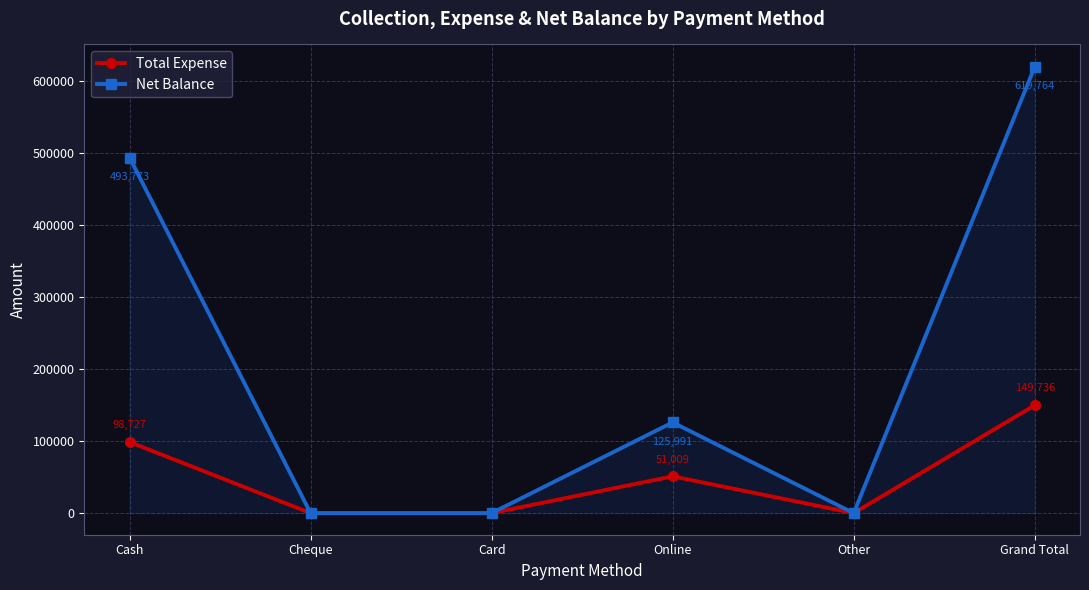

The value of Total Expense at Cash is 27318. True or false?

False